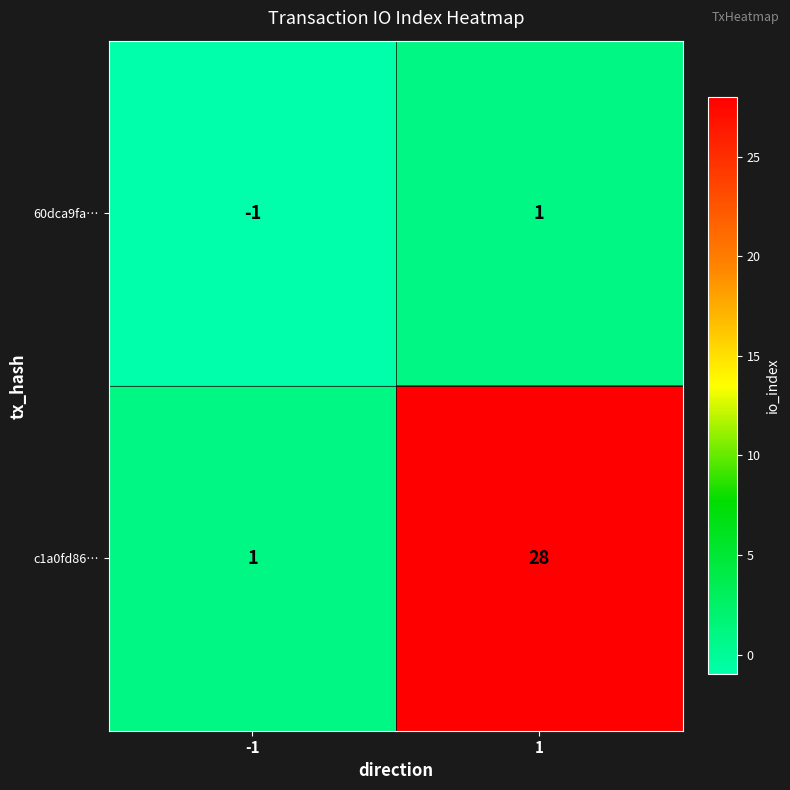

The value of 60dca9fa… at 1 is 1. True or false?

True